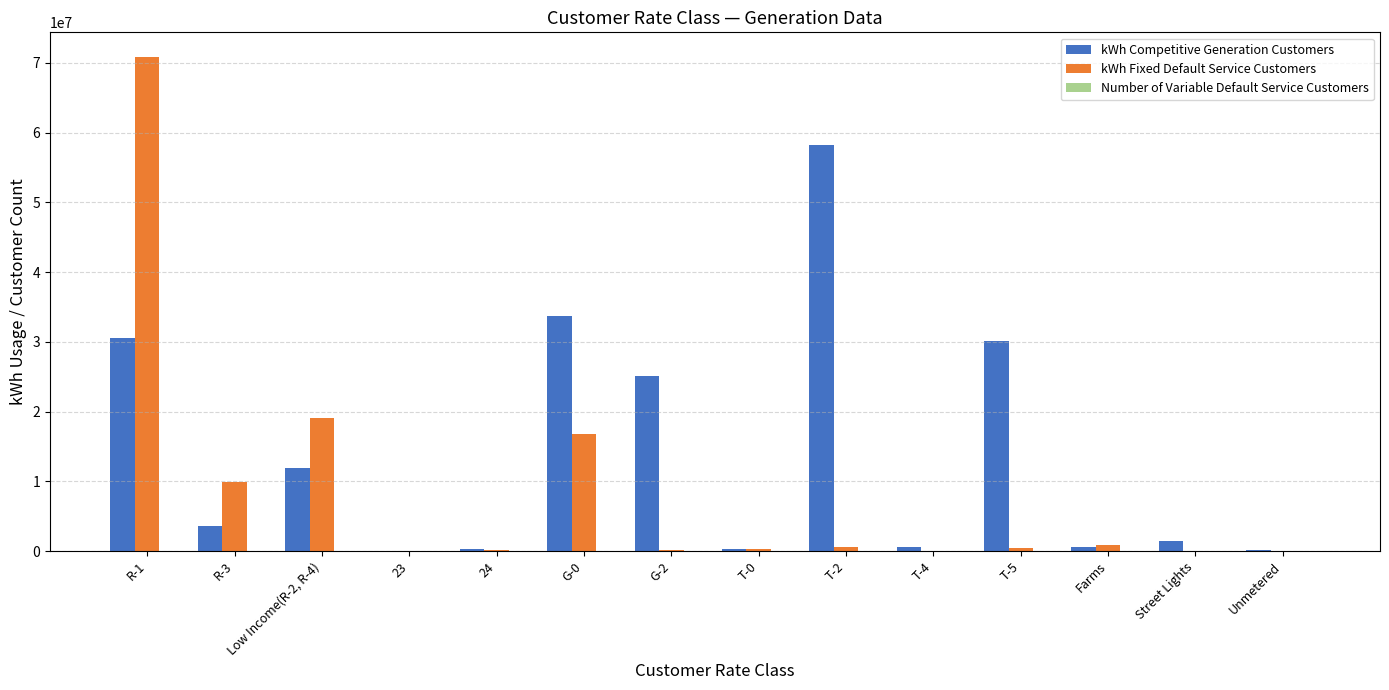

What is the sum of all kWh Competitive Generation Customers values?

196373112.8